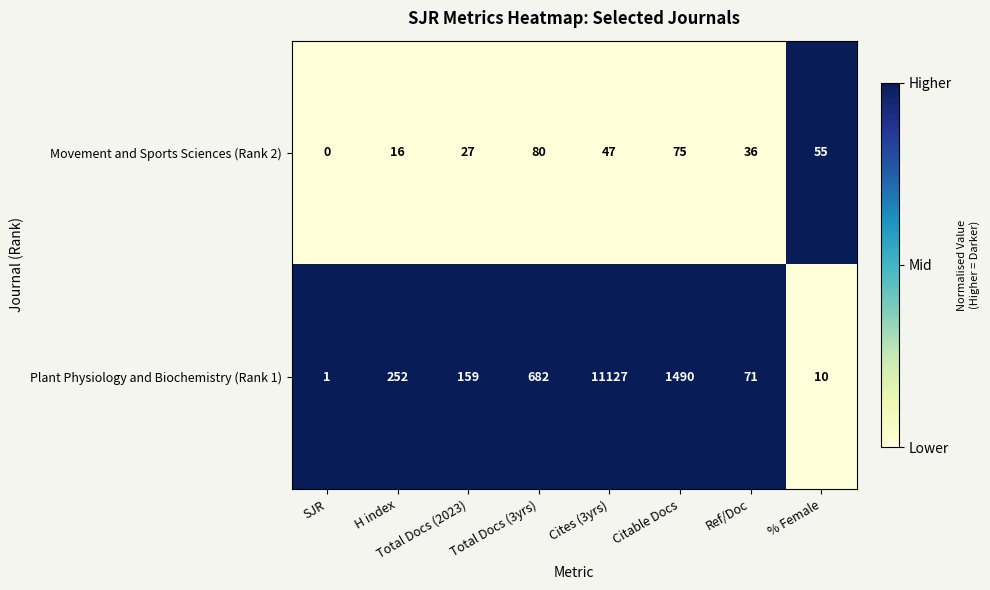

What is the difference between the Movement and Sports Sciences (Rank 2) values at SJR and Cites (3yrs)?

47